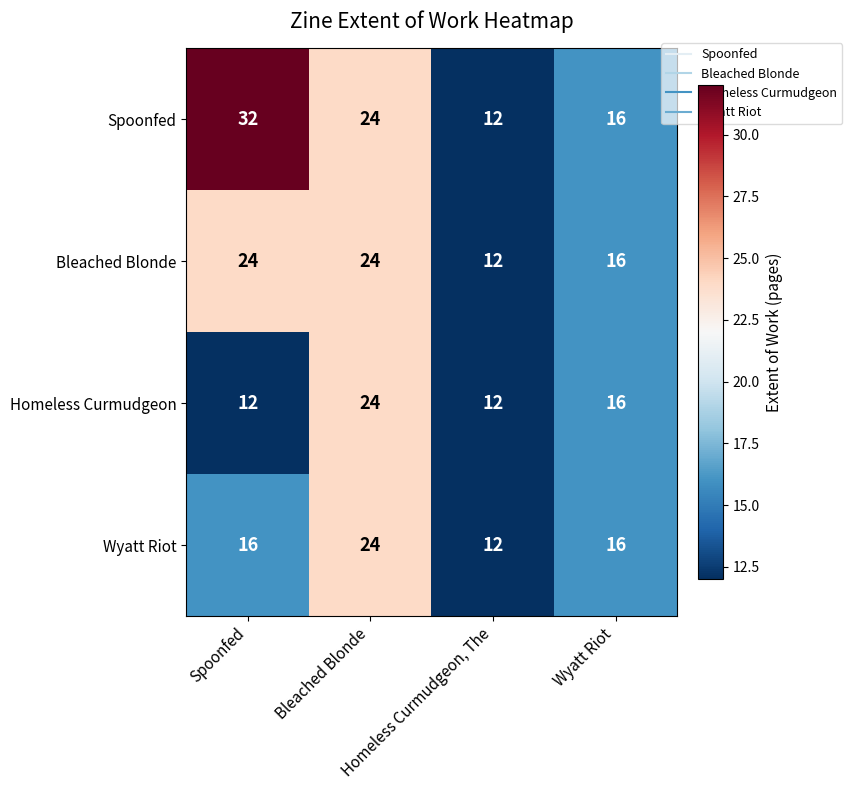

Count the Homeless Curmudgeon values in the range 12 to 24.

4